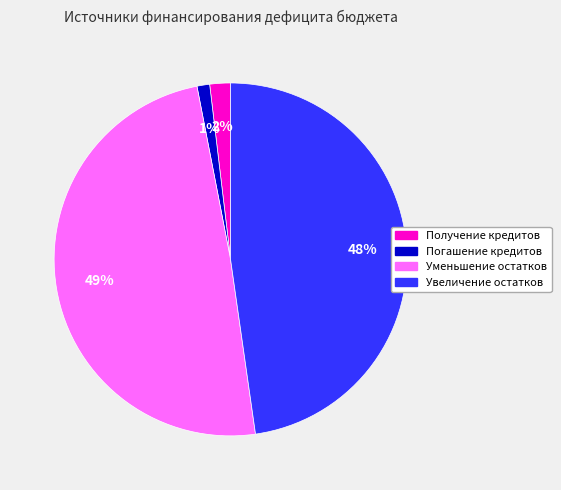

Count the number of slices in the pie.

4